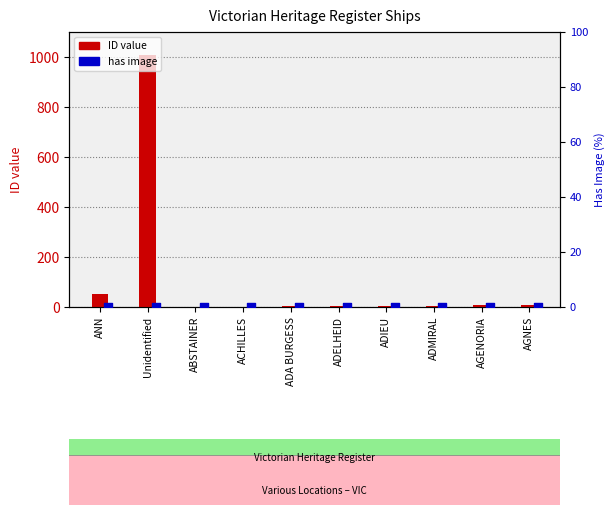

Which has a higher value, ADMIRAL or ADELHEID?

ADMIRAL